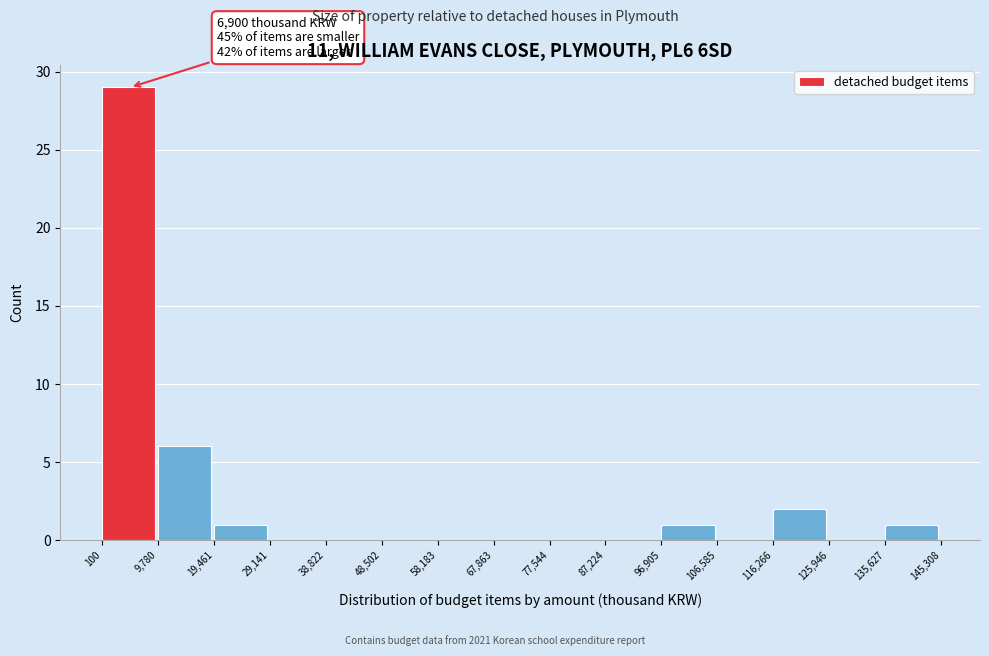

Over which range of the x-axis is the bar tallest?

100 to 9,780